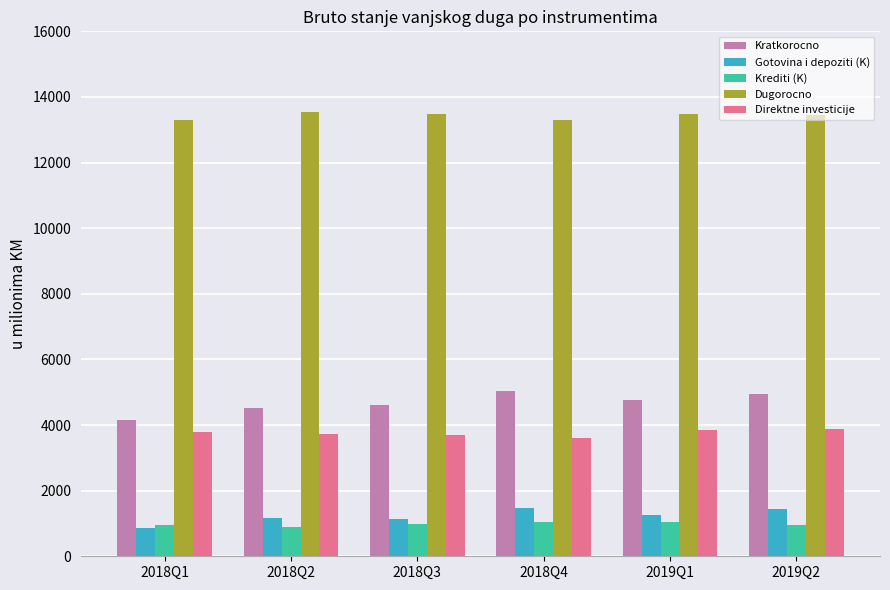

What is the sum of all Krediti (K) values?

5918.7